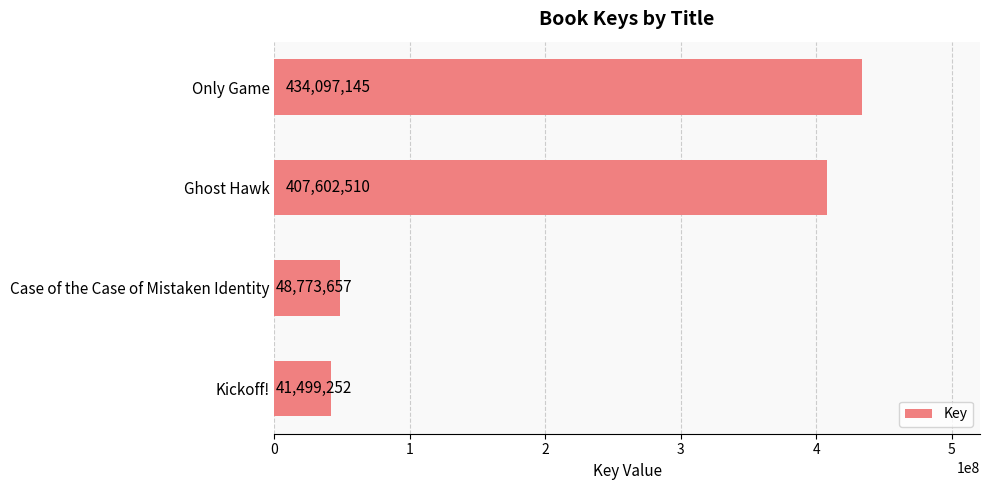

Count the number of data series in this chart.

1